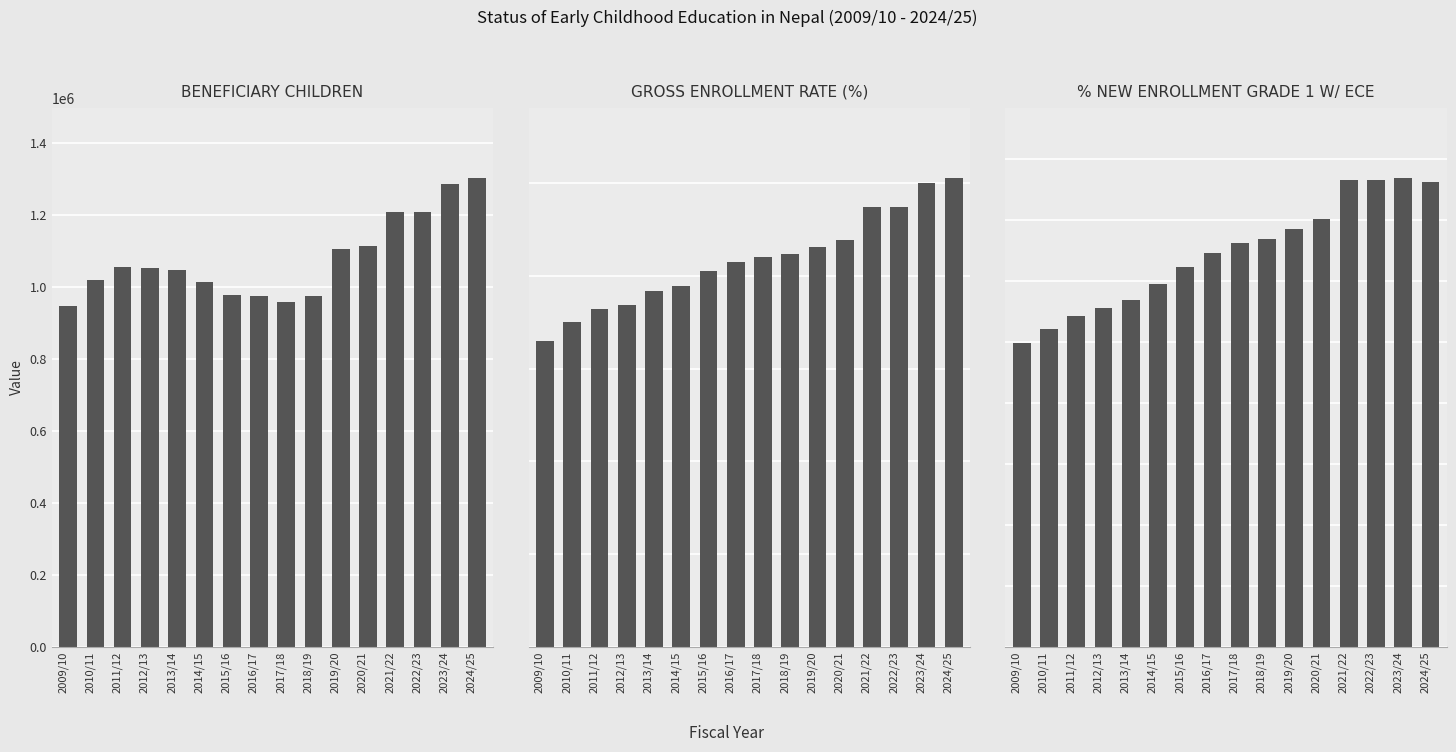

At which label is Gross Enrollment Rate (%) closest to 83?

2016/17